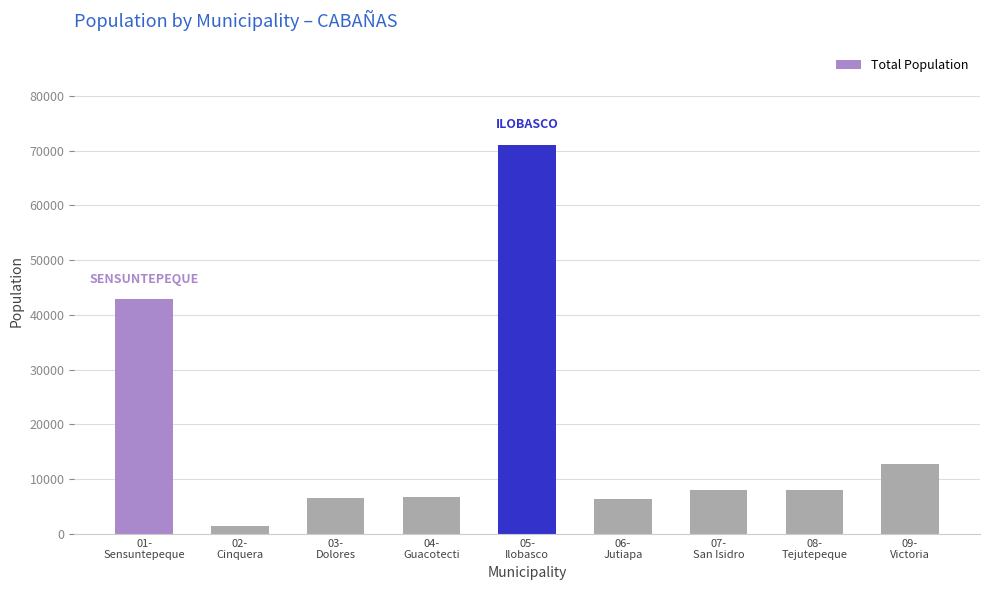

Count the number of data series in this chart.

1